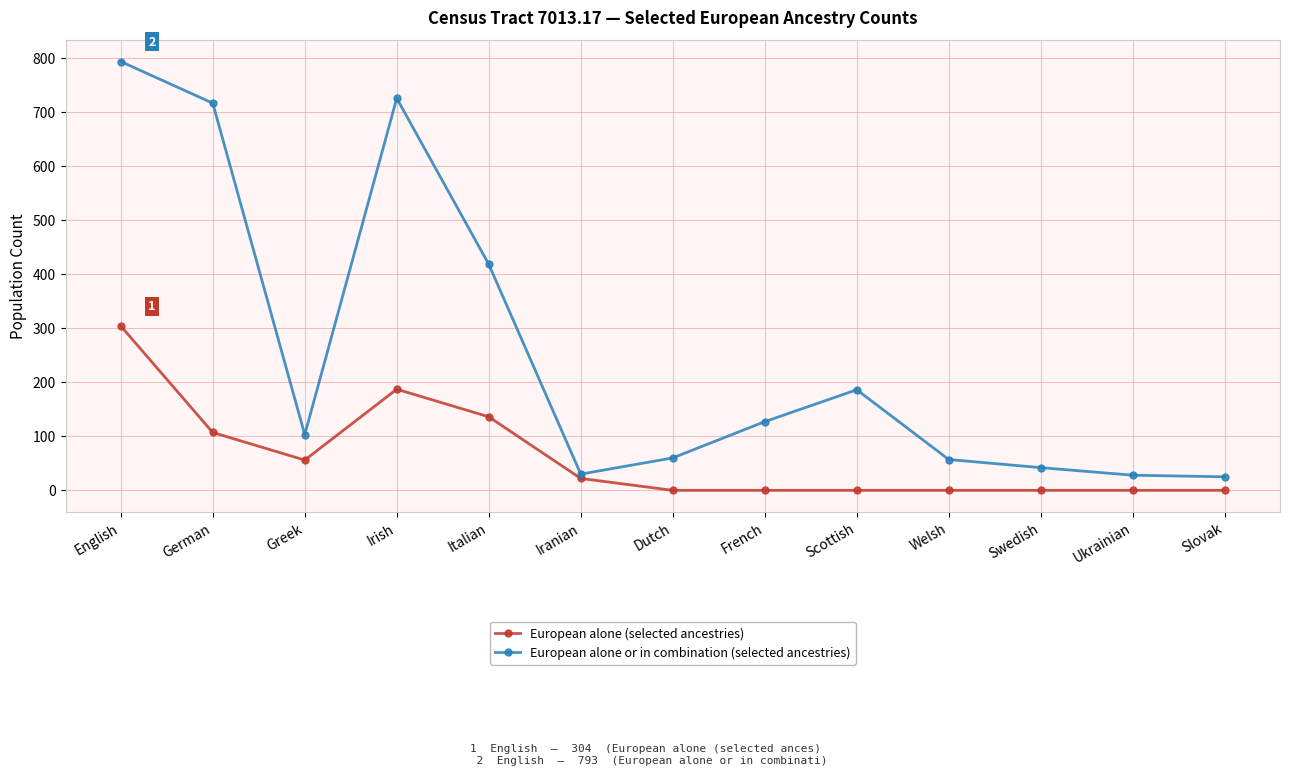

Count the number of data series in this chart.

2